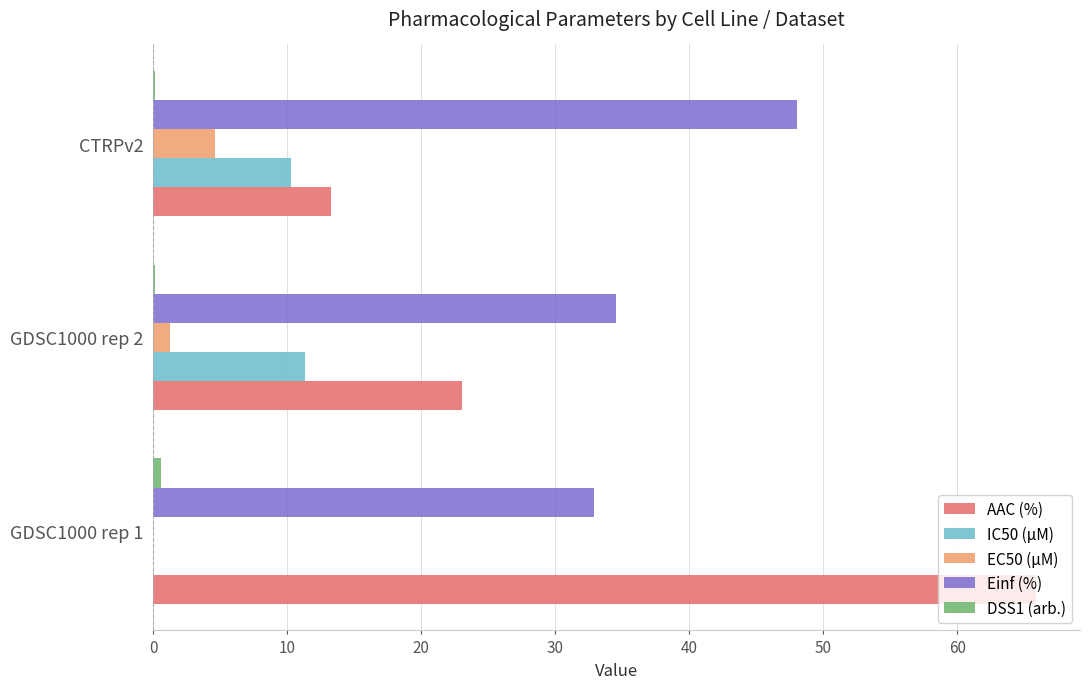

Which category has the highest value in the Einf (%) series?

CTRPv2